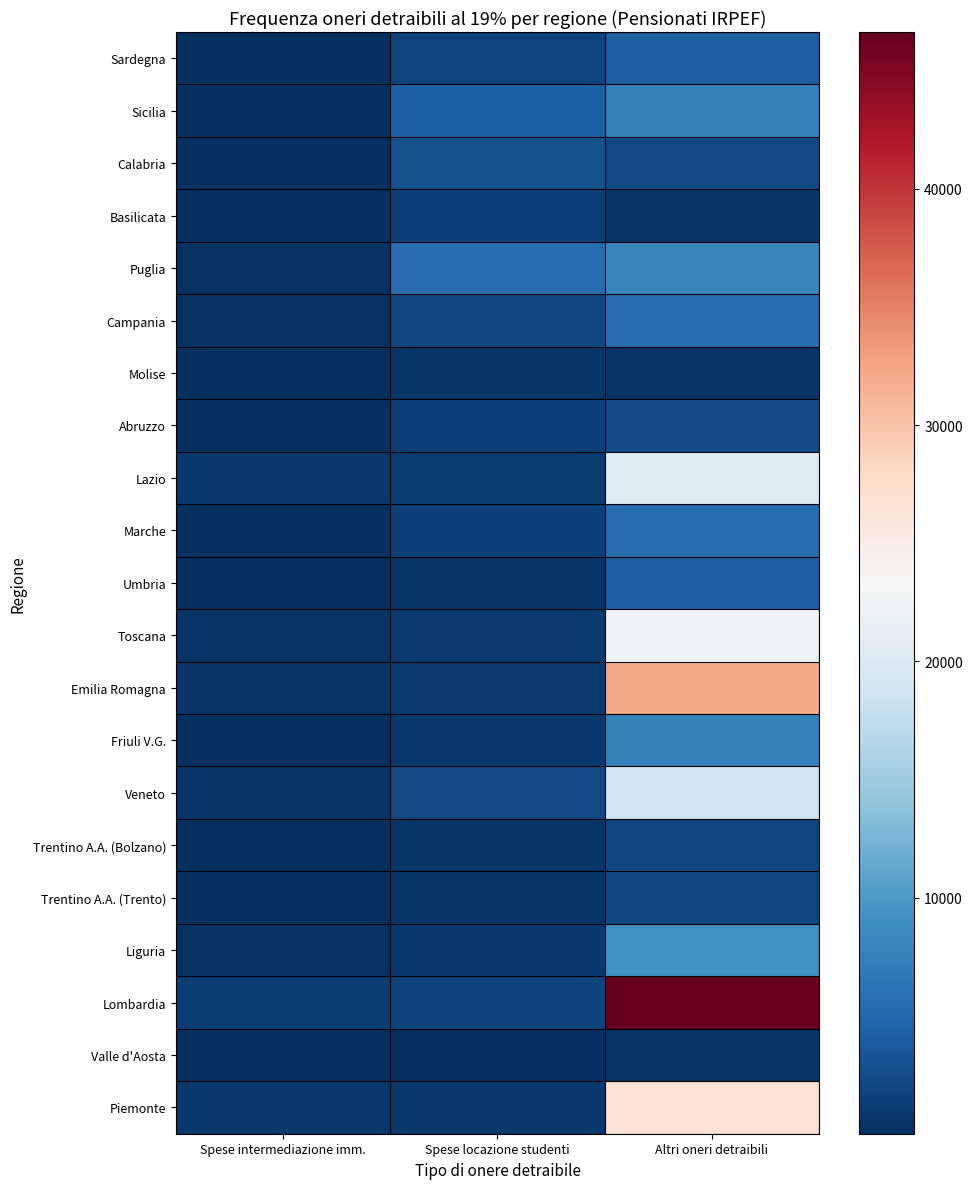

What is the total value across all series at Spese locazione studenti?

33987